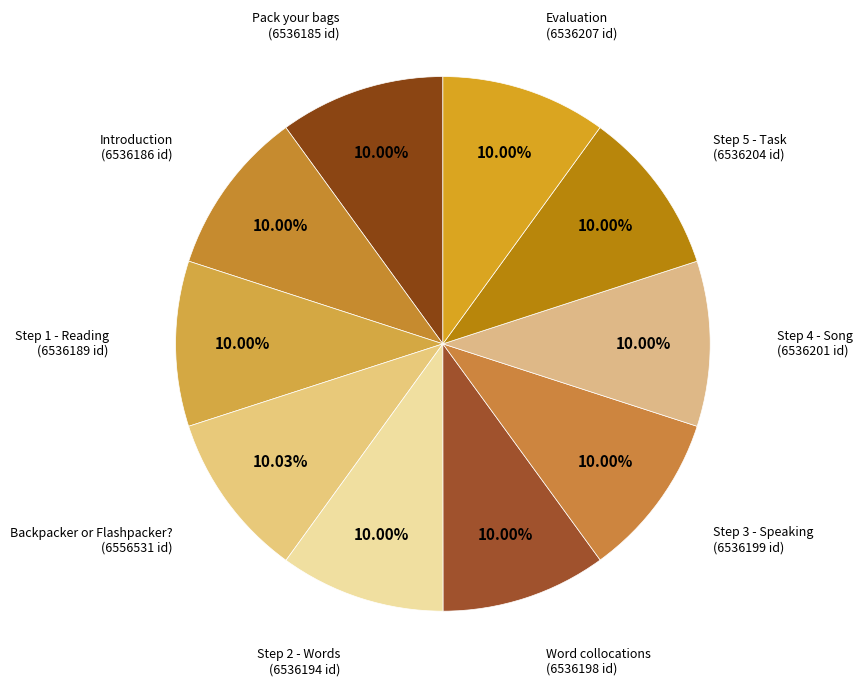

Do Word collocations and Step 4 - Song together represent more than half of the pie?

No